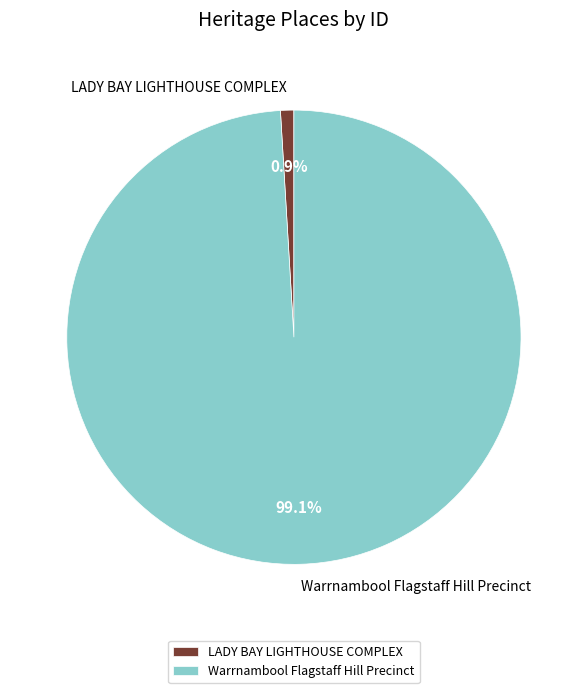

Which category has the smallest portion of the pie?

LADY BAY LIGHTHOUSE COMPLEX